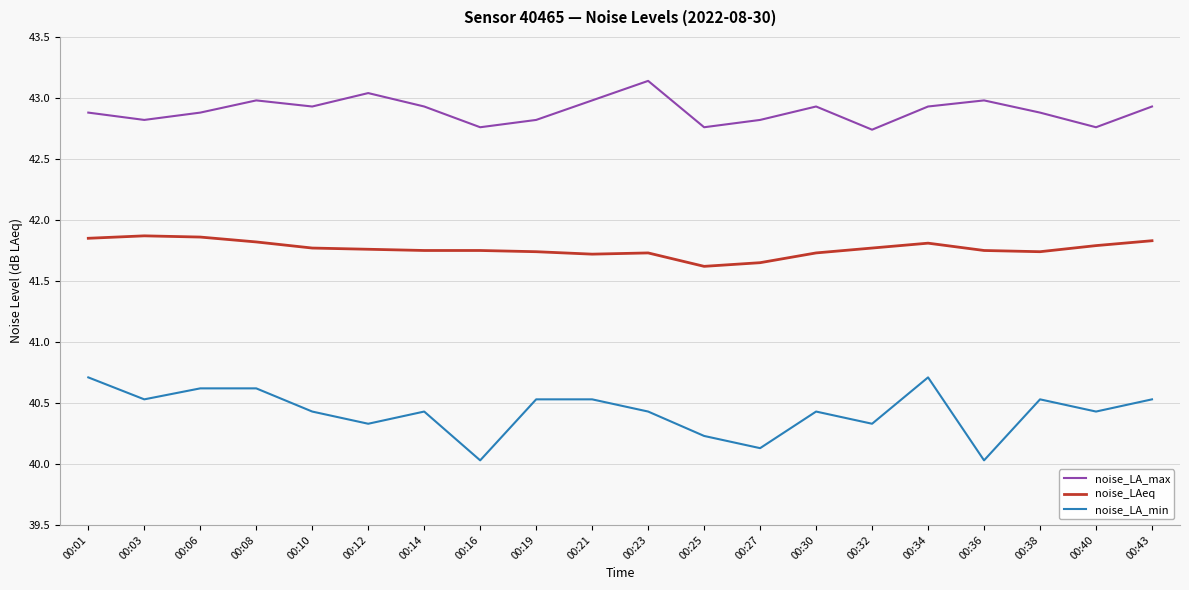

True or false: noise_LAeq has a value of 41.7 at 00:38.

True